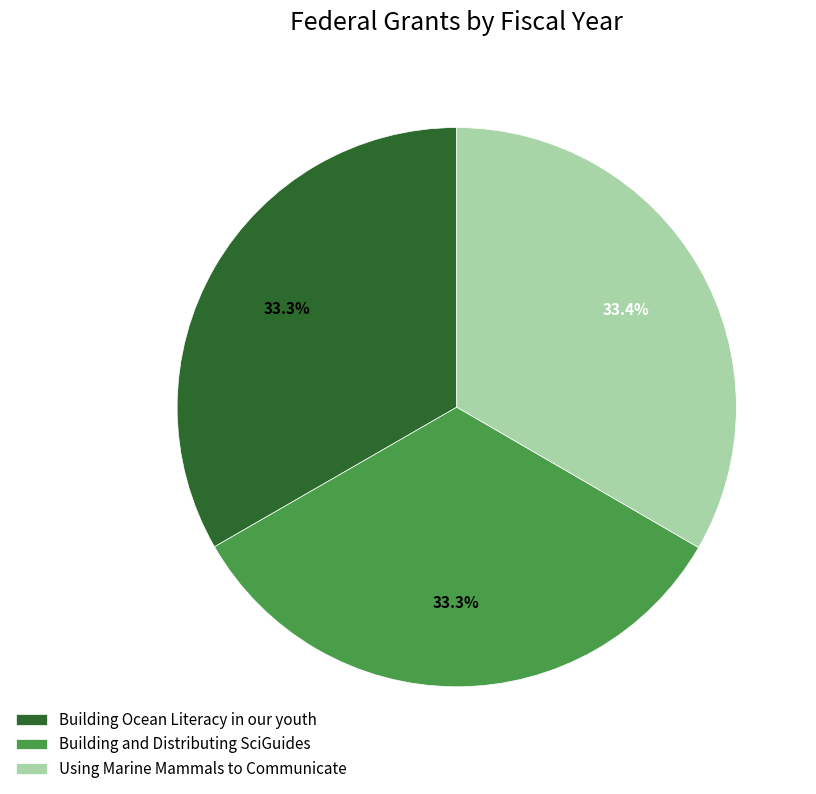

Is the sum of Building Ocean Literacy in our youth and Building and Distributing SciGuides greater than half?

Yes